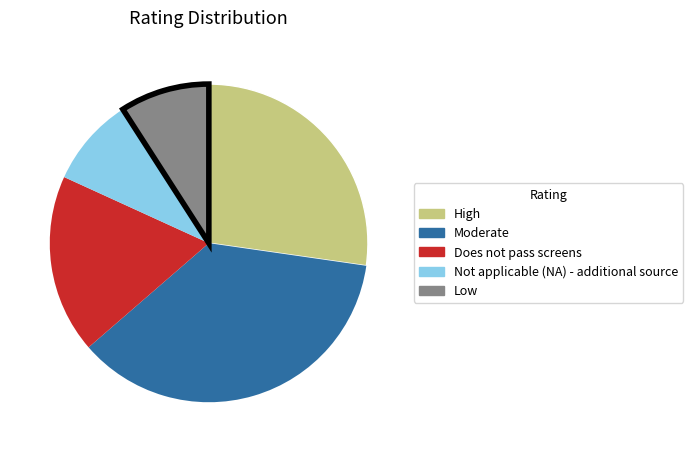

How many segments does this pie chart have?

5